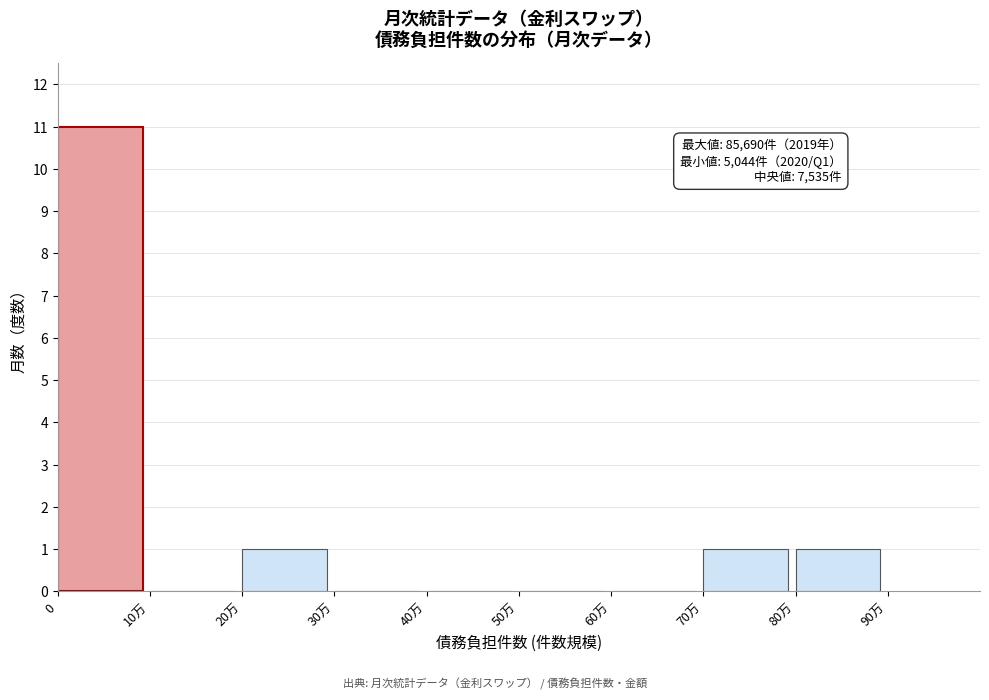

The chart shows a value of 0 at 40万. True or false?

True